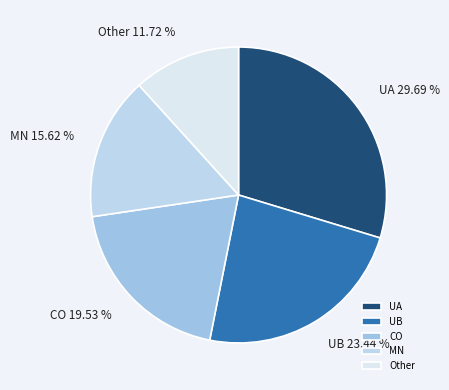

Which has a higher value, CO 19.53 % or Other 11.72 %?

CO 19.53 %